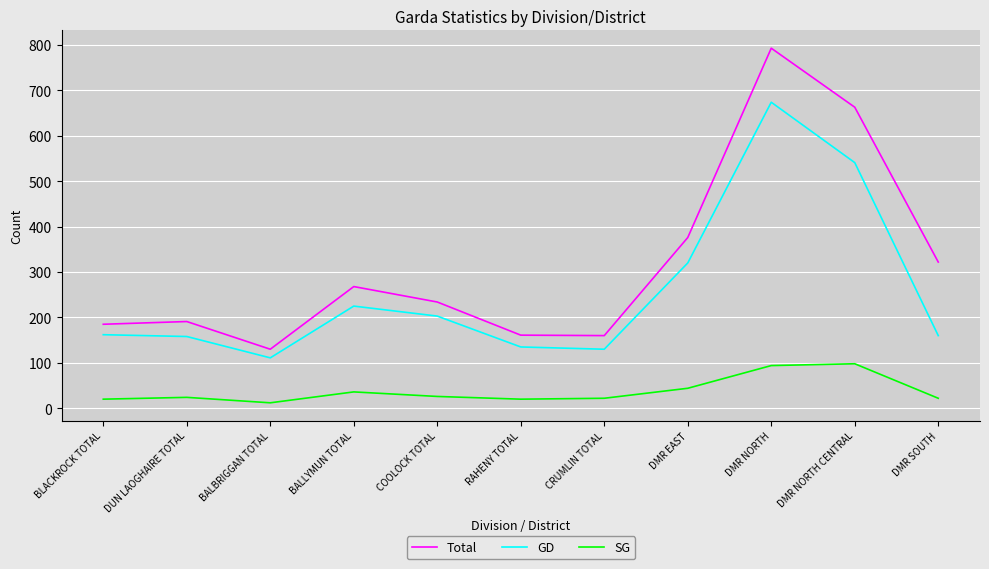

The value of SG at CRUMLIN TOTAL is 22. True or false?

True